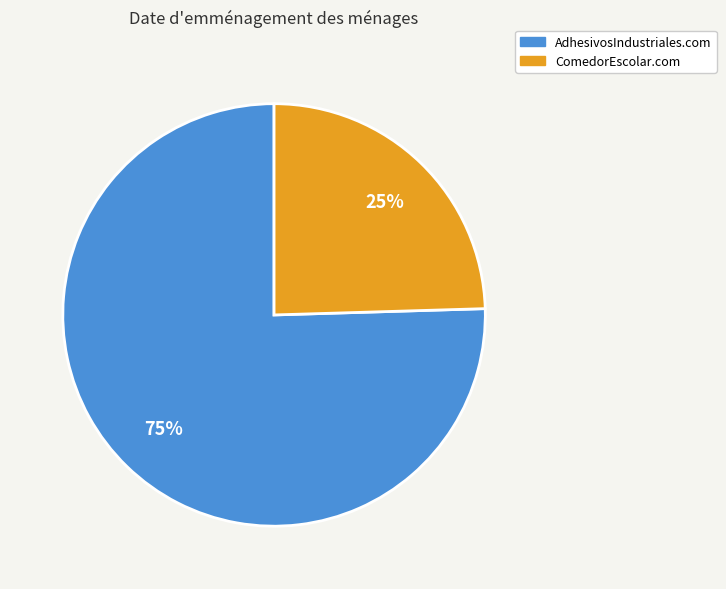

True or false: ComedorEscolar.com accounts for 25% of the total.

True